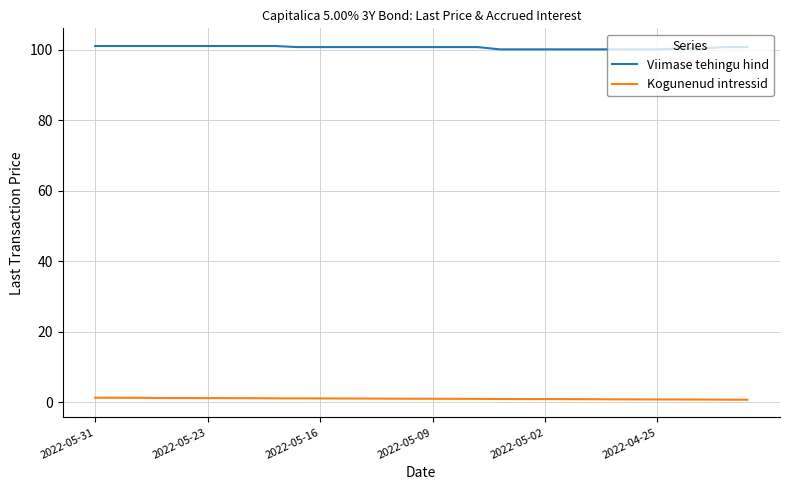

What is the difference between the second highest and second lowest values in the Viimase tehingu hind series?

0.9